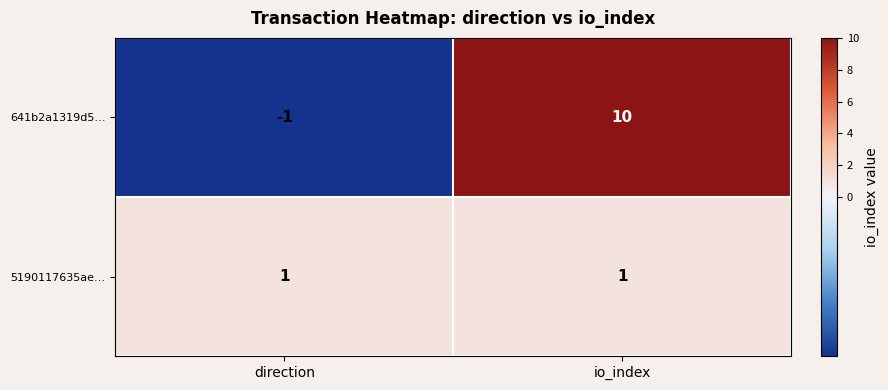

Count the number of categories in the chart.

2